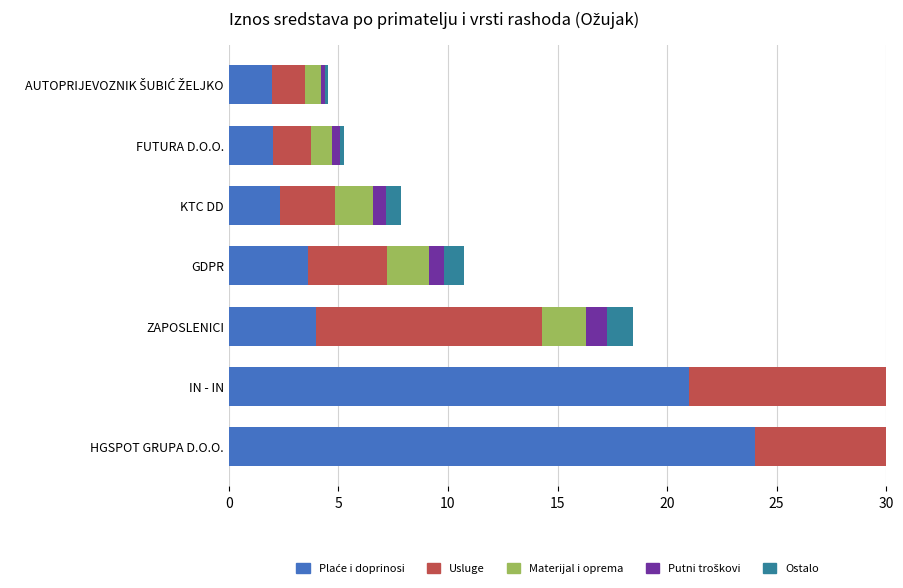

What is the difference between the maximum and minimum values in the Ostalo series?

2.2